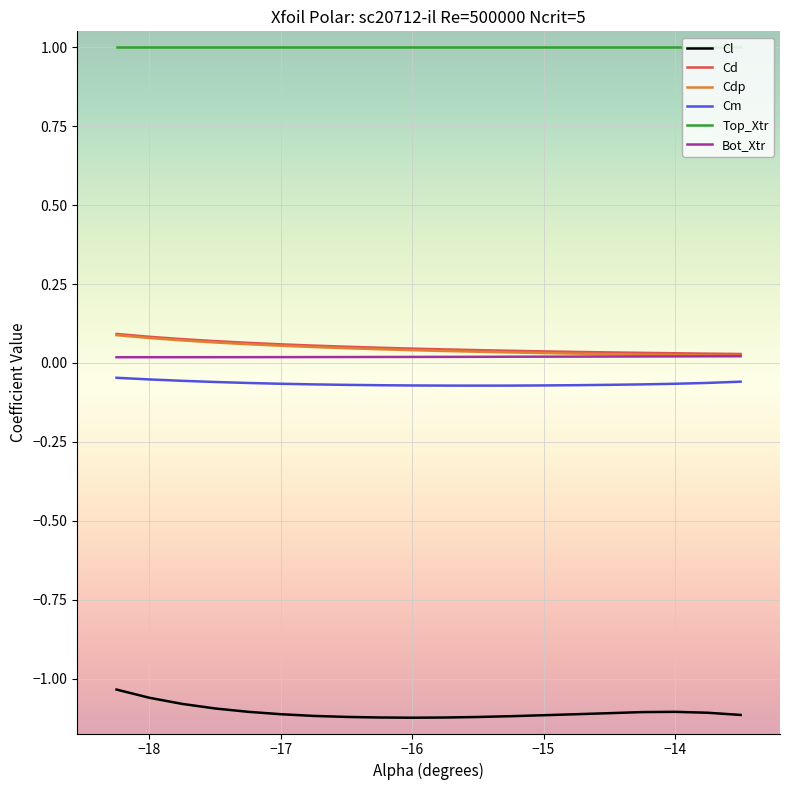

Does the chart have visible grid lines?

Yes